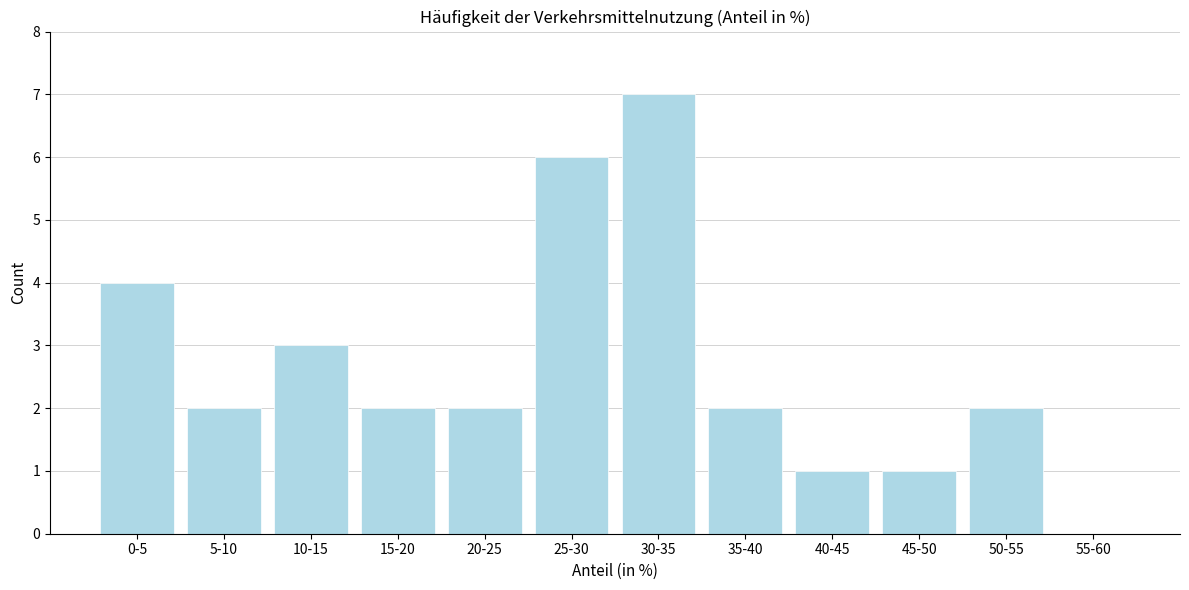

Reading left to right, what are all the values shown in this chart?

0-5=4	5-10=2	10-15=3	15-20=2	20-25=2	25-30=6	30-35=7	35-40=2	40-45=1	45-50=1	50-55=2	55-60=0